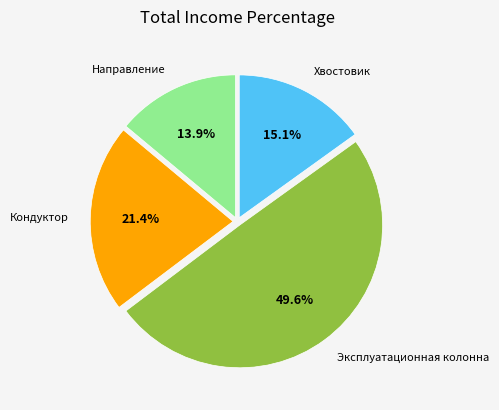

Is there a majority slice in this chart?

No